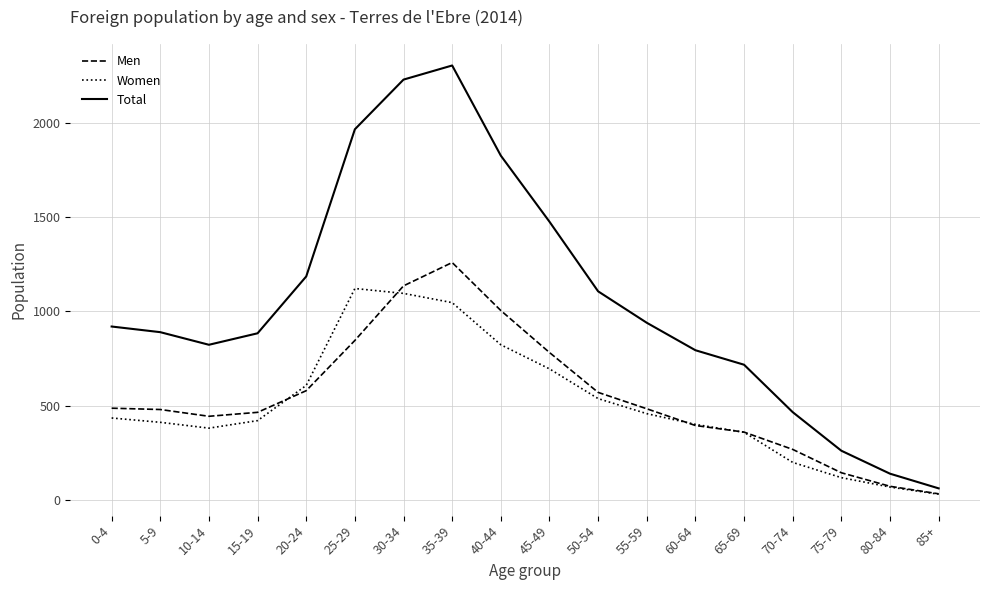

What is the difference between the highest and lowest values at 55-59?

483